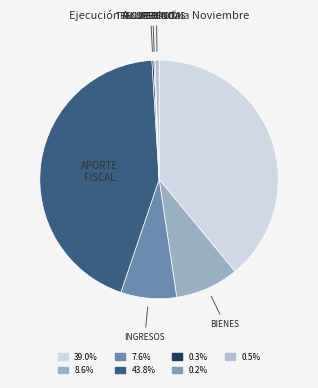

To the nearest percent, what is the difference between the largest and smallest slice percentages?

44%